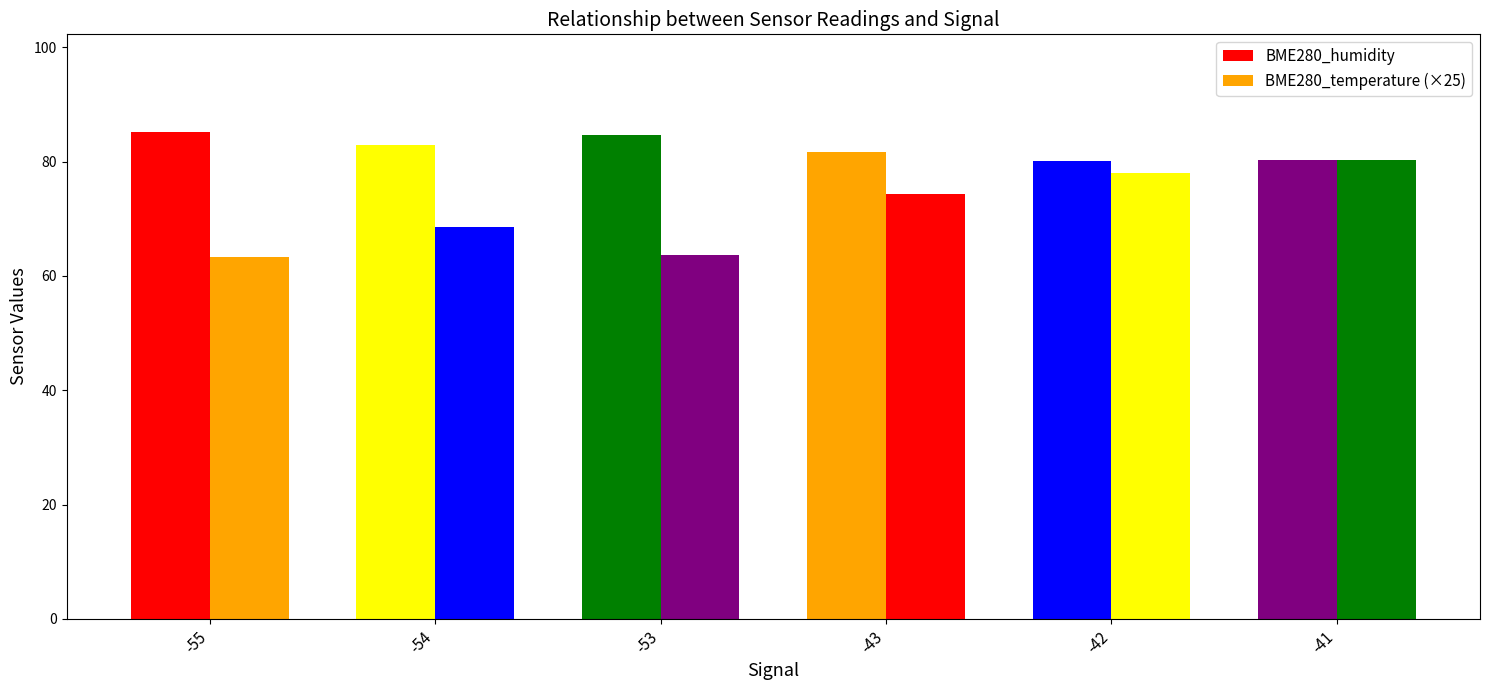

Where is BME280_humidity nearest to the value 82?

-43